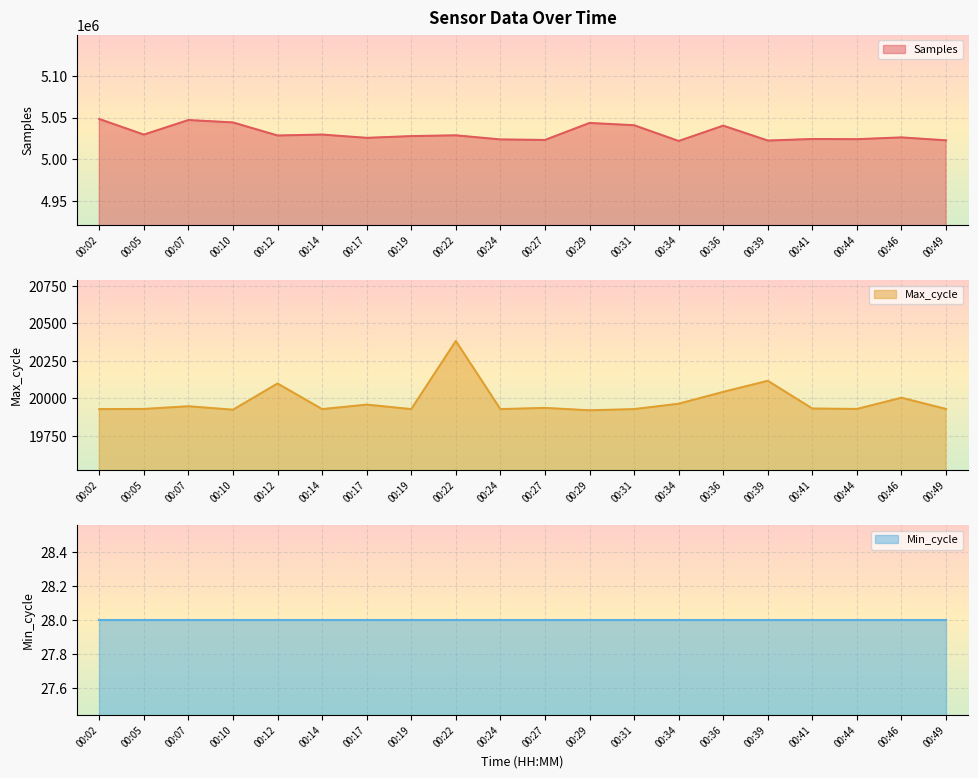

What is the total value across all series at 00:22?

5049165